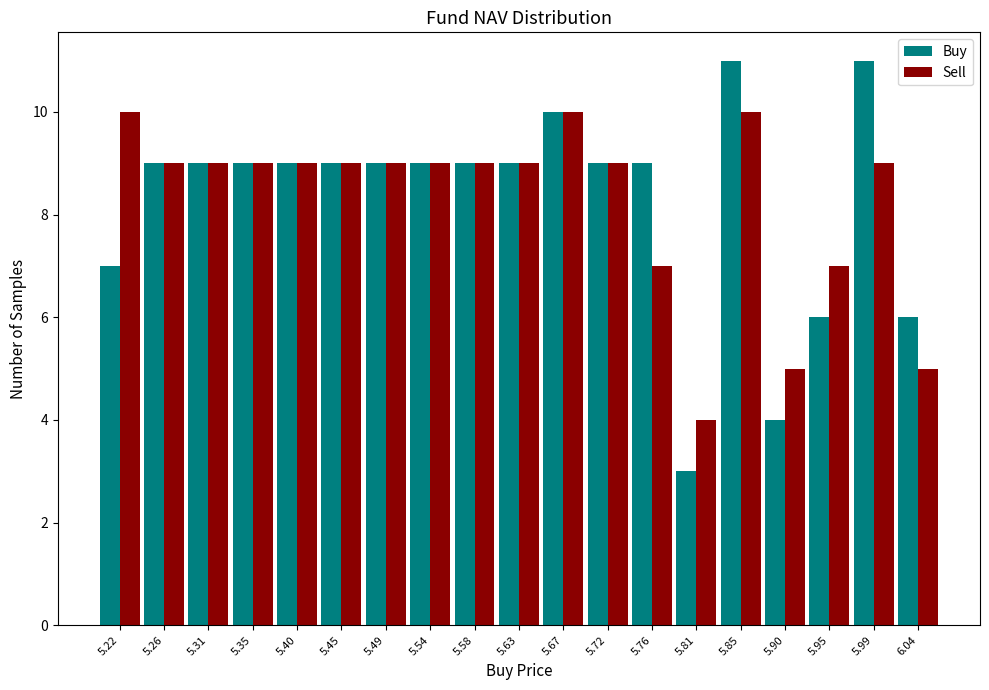

What is the height of the Sell bar covering 5.740 to 5.785 on the x-axis? Neither the bar edges nor the heights are printed on the chart, so give them approximately, as read against the axes.

7